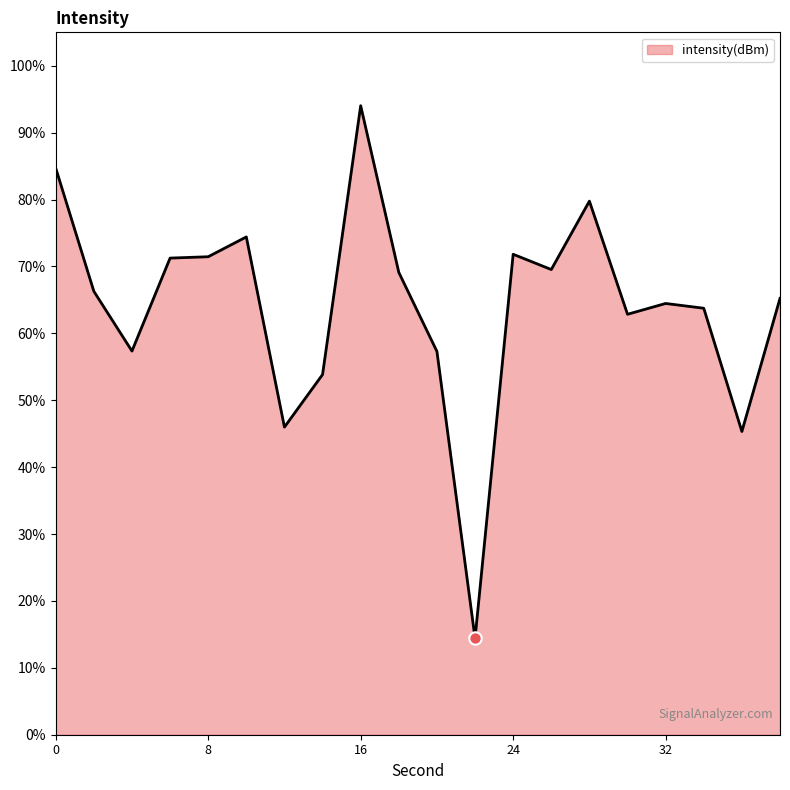

What is the difference between the maximum and minimum values?

79.6